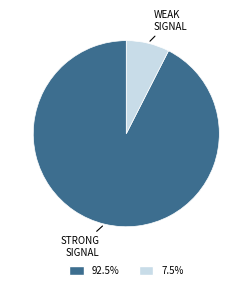

Does any single category account for the majority?

Yes